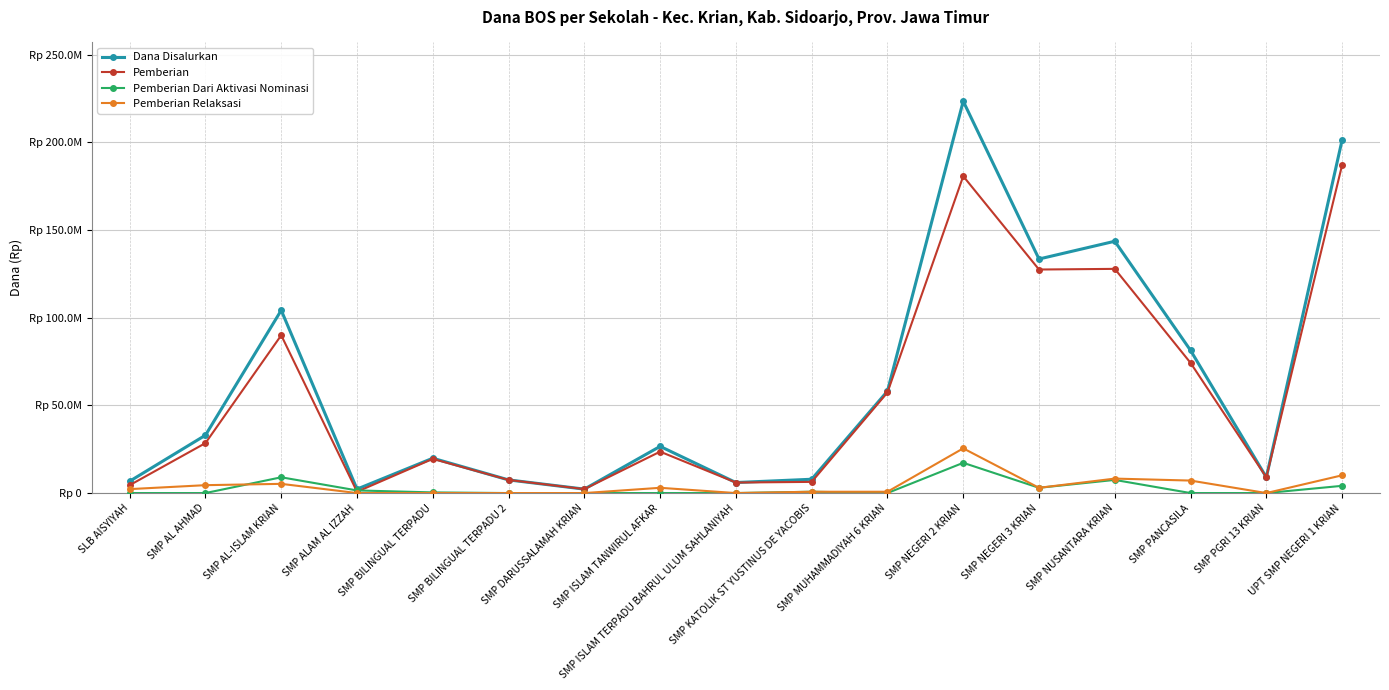

Does the chart have visible grid lines?

Yes